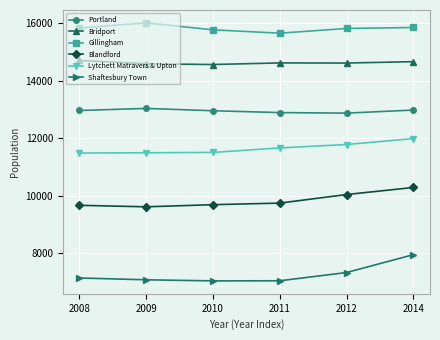

Between 2008 and 2012, which series saw the biggest shift?

Blandford